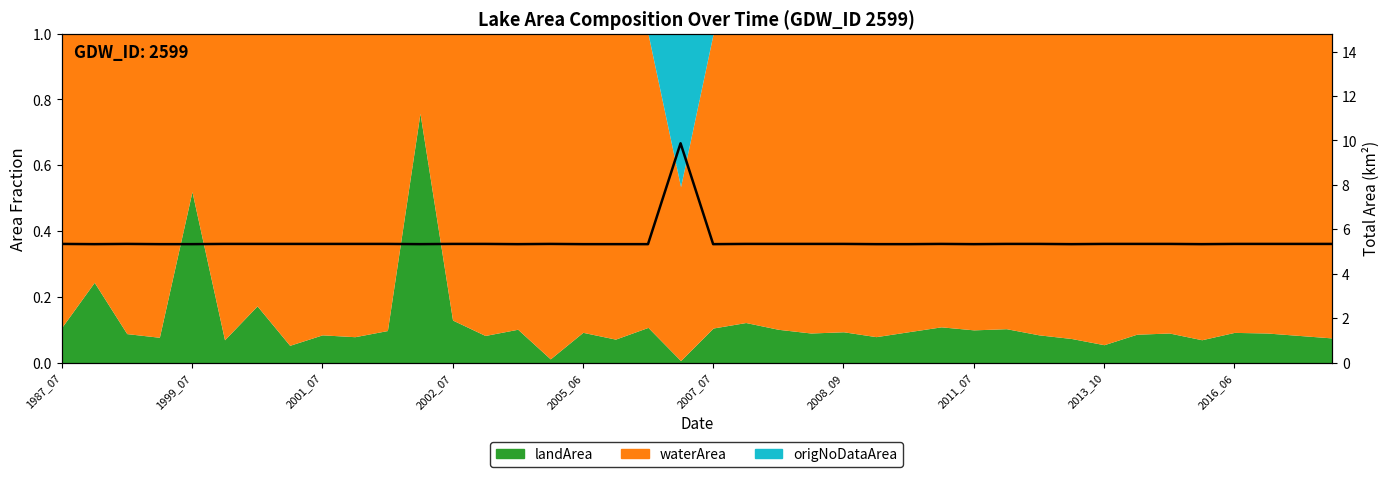

Reading left to right, transcribe all the data shown in this chart.

5.3	5.3	5.3	5.3	5.3	5.3	5.3	5.3	5.3	5.3	5.3	5.3	5.3	5.3	5.3	5.3	5.3	5.3	5.3	9.9	5.3	5.3	5.3	5.3	5.3	5.3	5.3	5.3	5.3	5.3	5.3	5.3	5.3	5.3	5.3	5.3	5.3	5.3	5.3	5.3